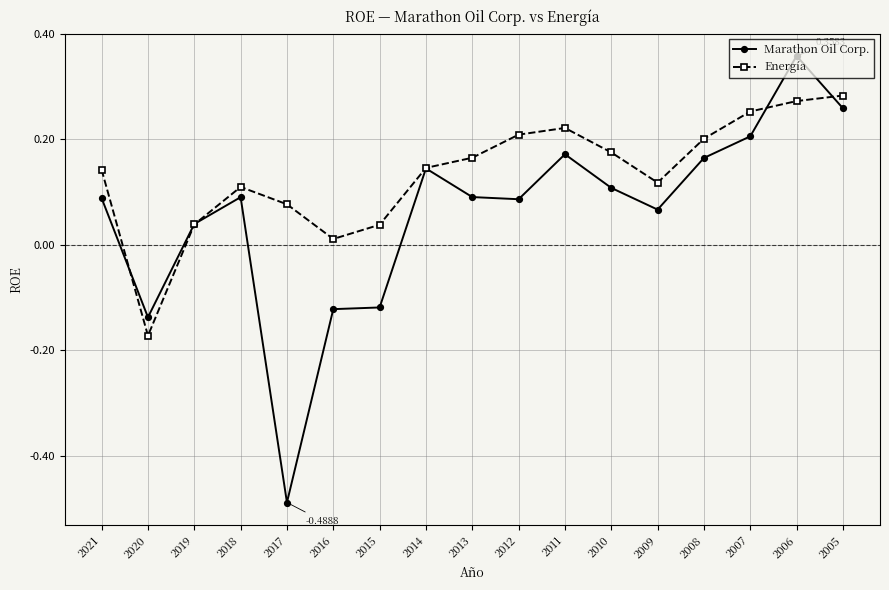

Which series ends up on top after the final intersection of Marathon Oil Corp. and Energía?

Energía